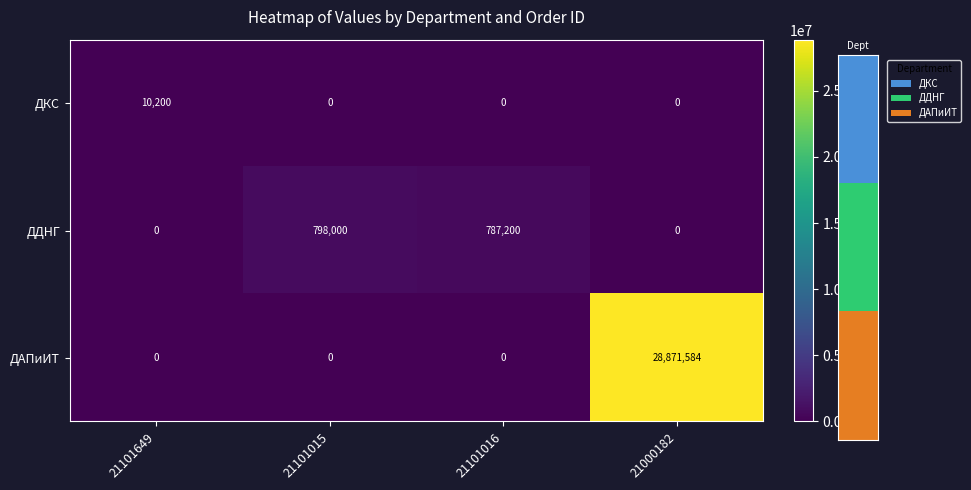

Is it true that ДКС equals -4272 at 21101016?

False